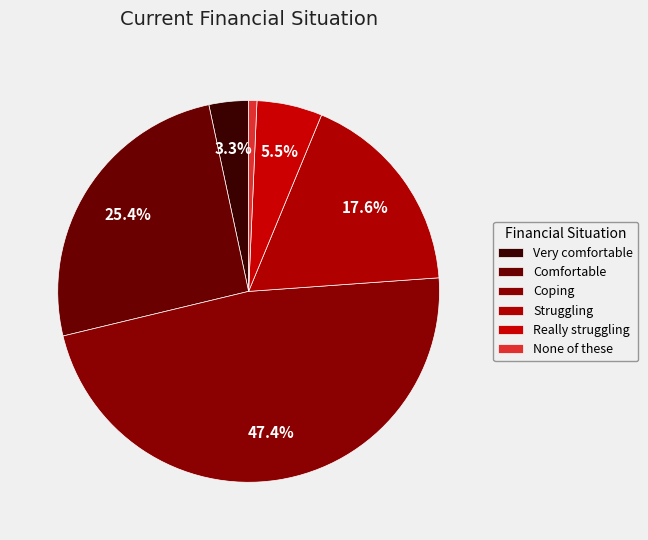

How many slices are in this pie chart?

6